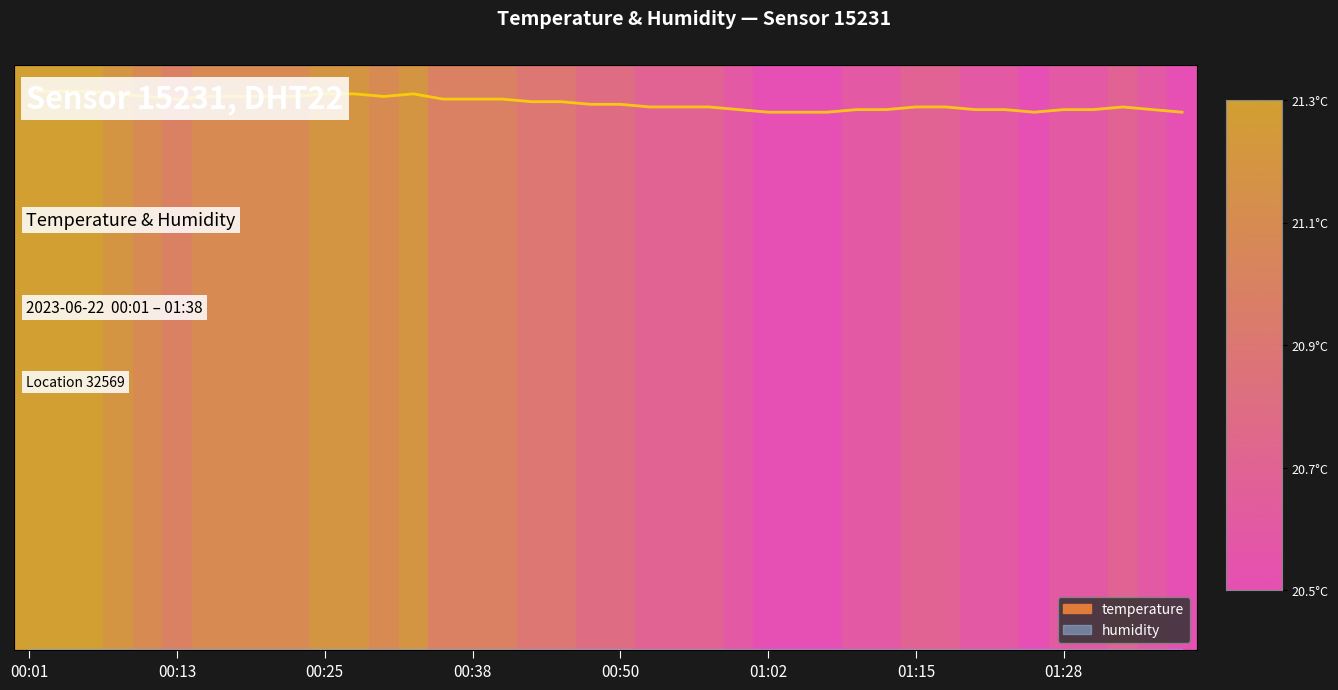

True or false: there are more than 2 points higher than both neighbors.

False